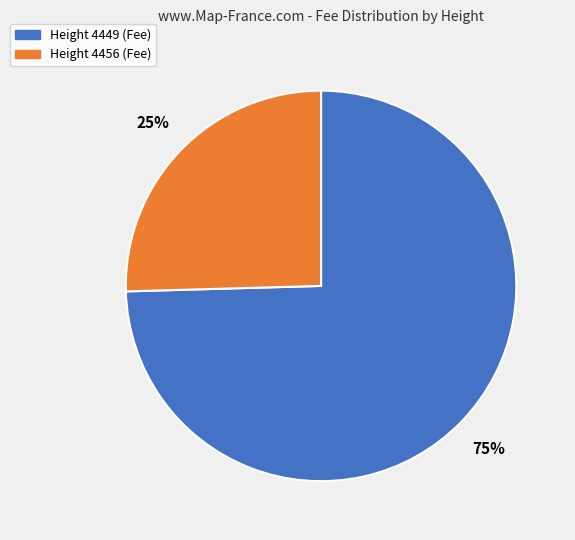

Does Height 4456 (Fee) account for over 50% of the chart?

No